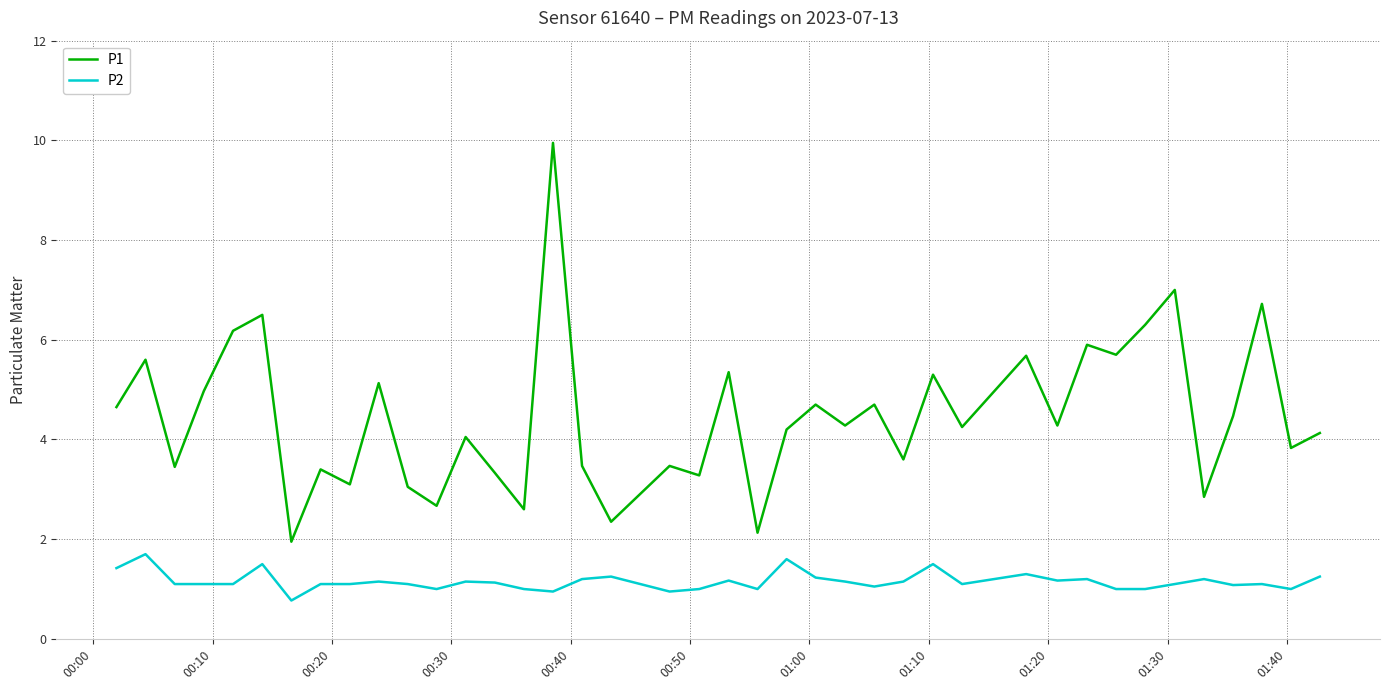

True or false: P2 and P1 intersect in this chart.

False